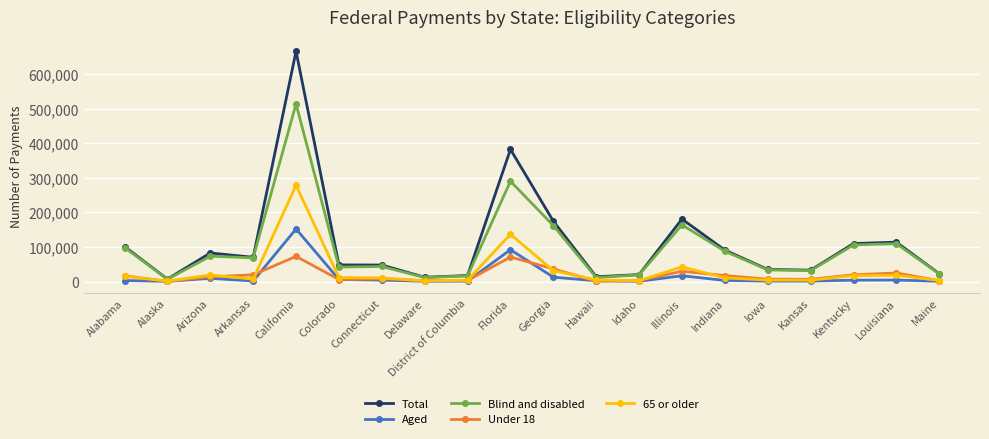

Which category has the highest value in the Total series?

California